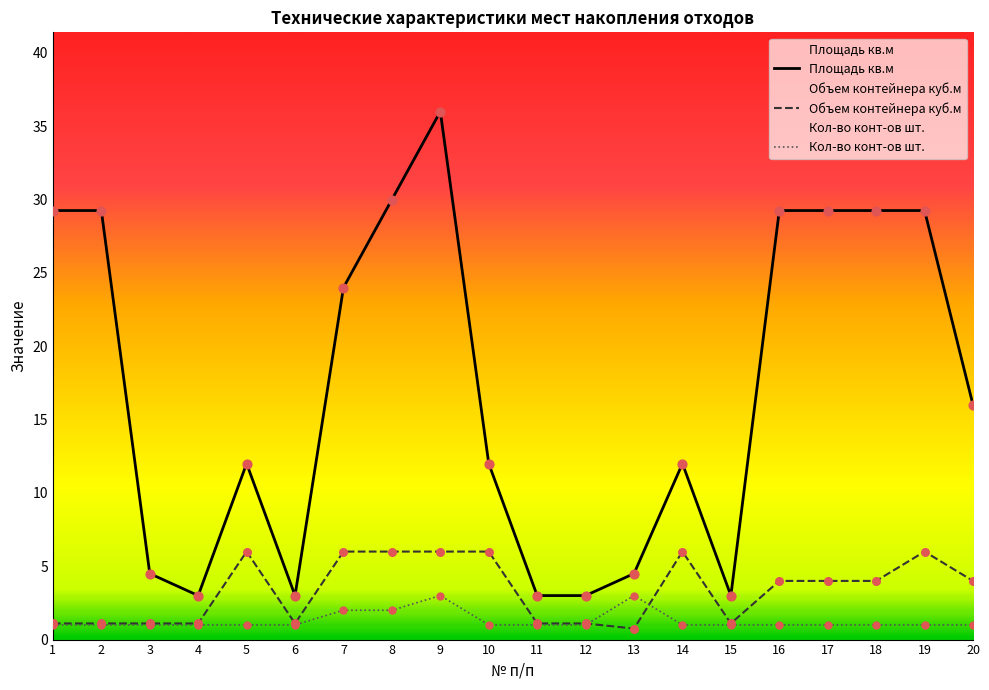

Which series has the widest spread of Y values?

Площадь кв.м